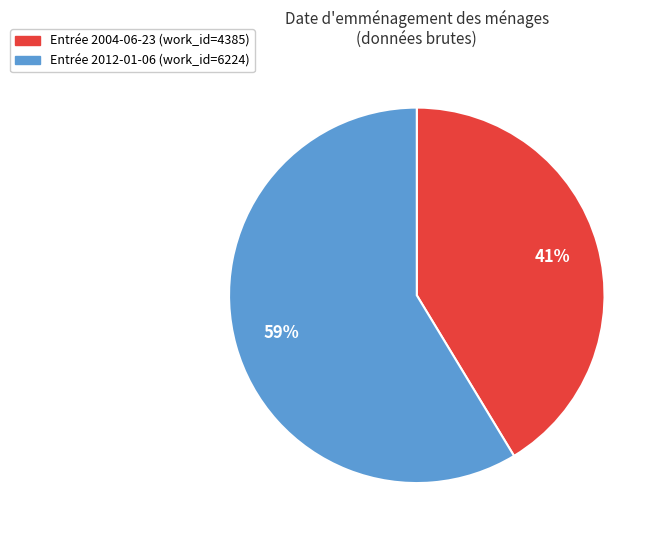

To the nearest percent, what is the average slice percentage?

50%